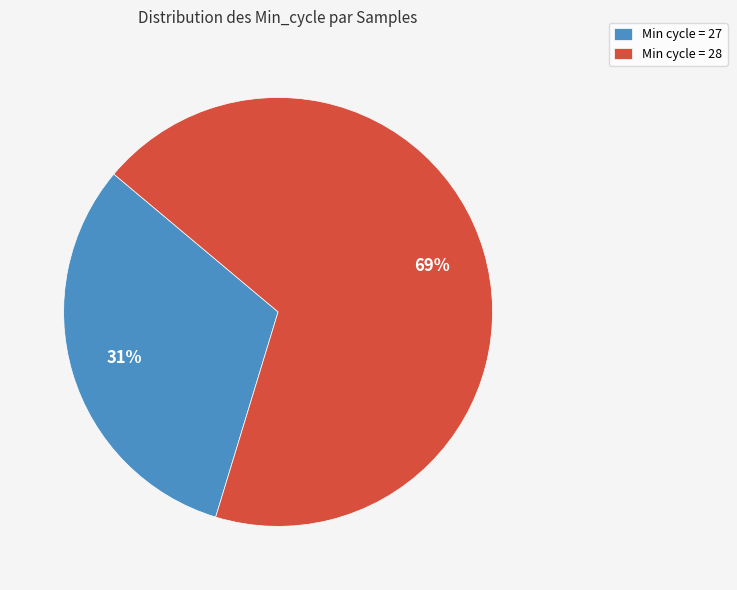

Which slice is the largest?

Min cycle = 28